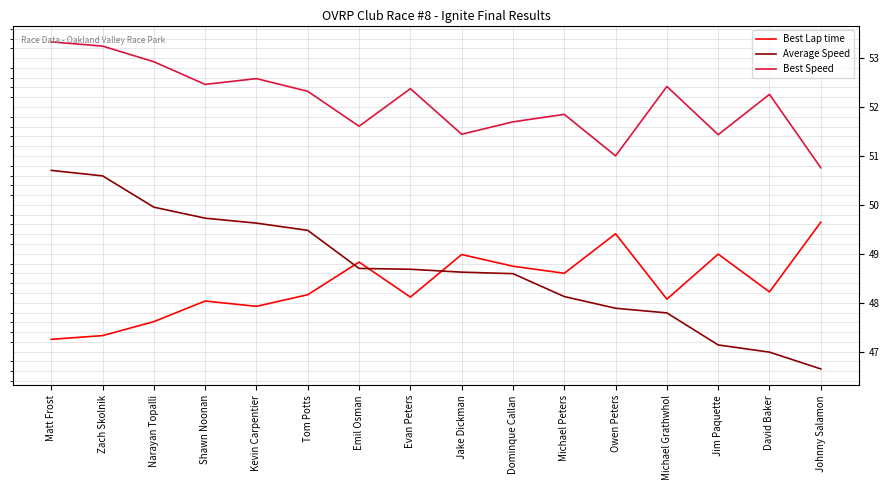

How many intersections are there between Best Lap time and Average Speed?

3